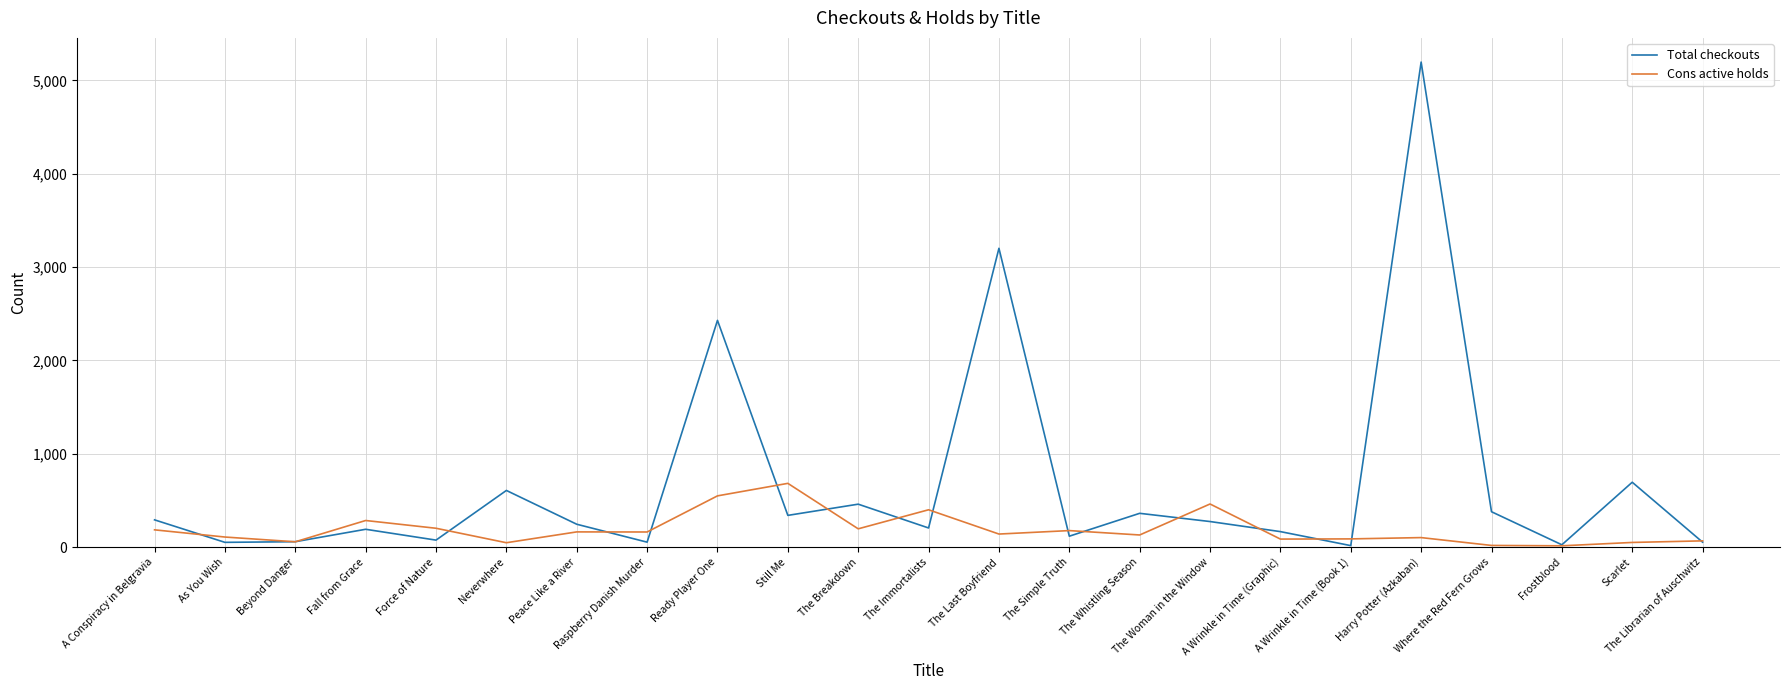

List the series in order of their peak value, highest first.

Total checkouts, Cons active holds